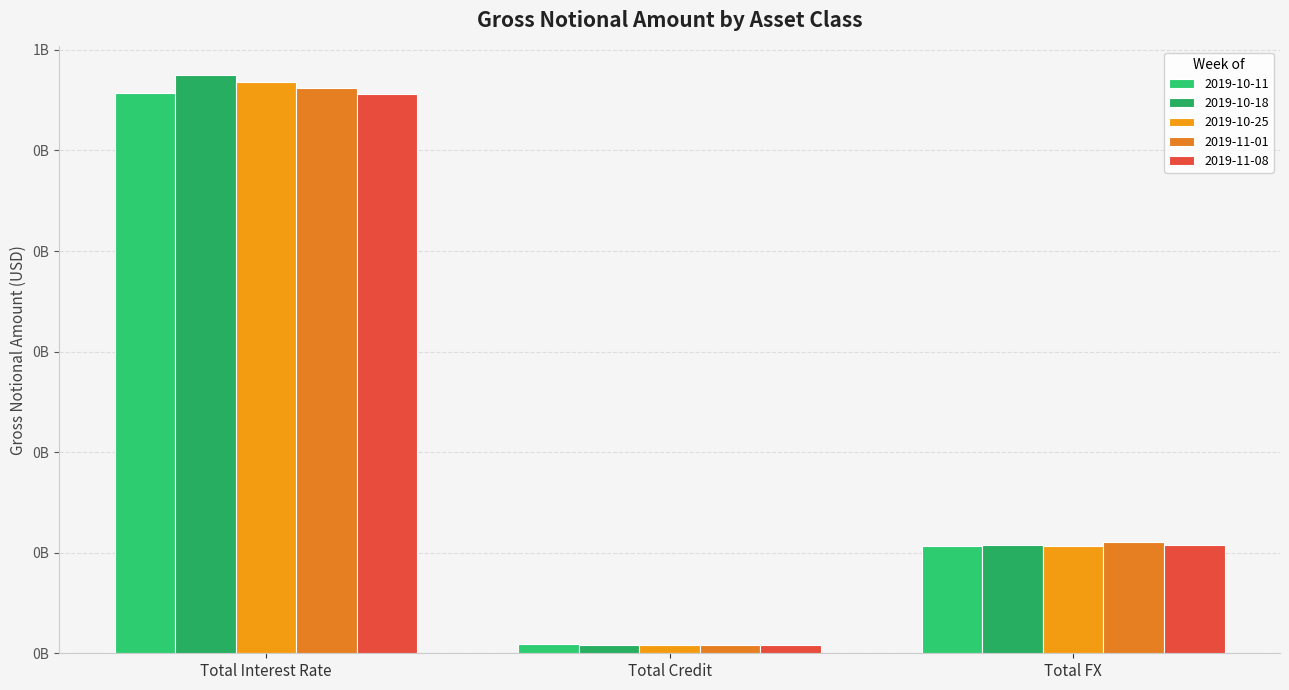

What is the difference between the maximum and minimum values in the 2019-10-18 series?

565972524